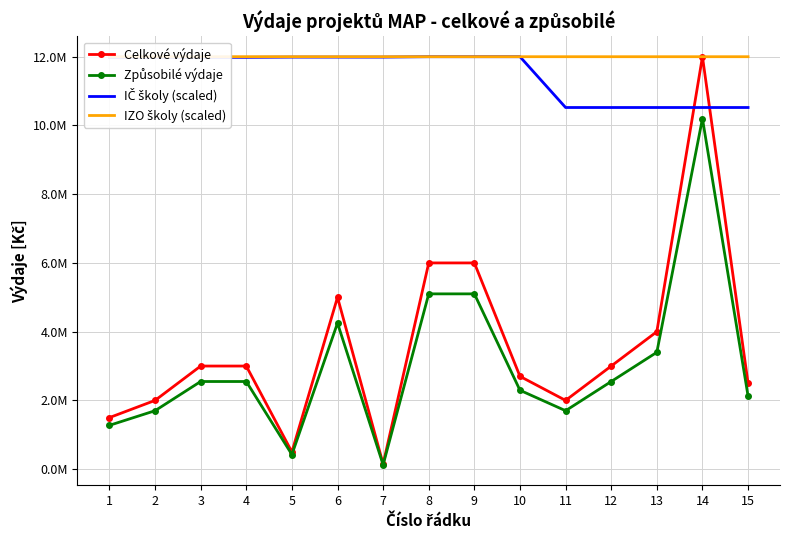

True or false: Celkové výdaje and Způsobilé výdaje intersect in this chart.

False